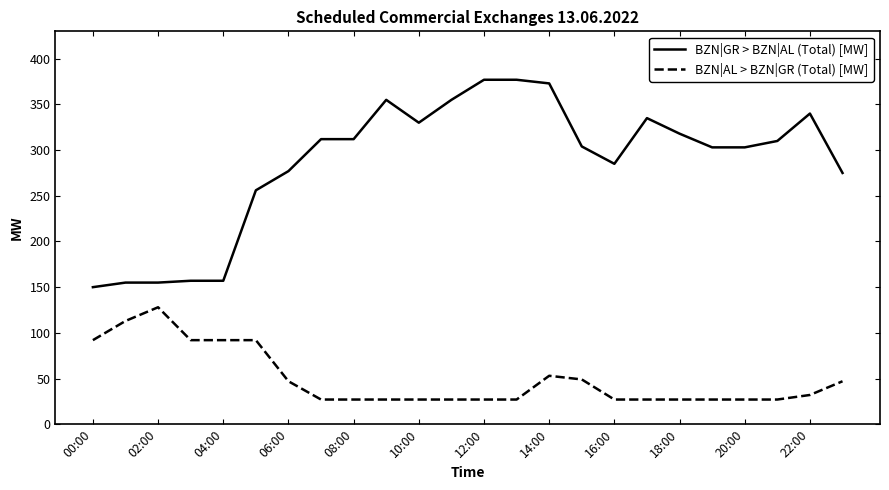

List the series in order of their peak value, highest first.

BZN|GR > BZN|AL (Total) [MW], BZN|AL > BZN|GR (Total) [MW]